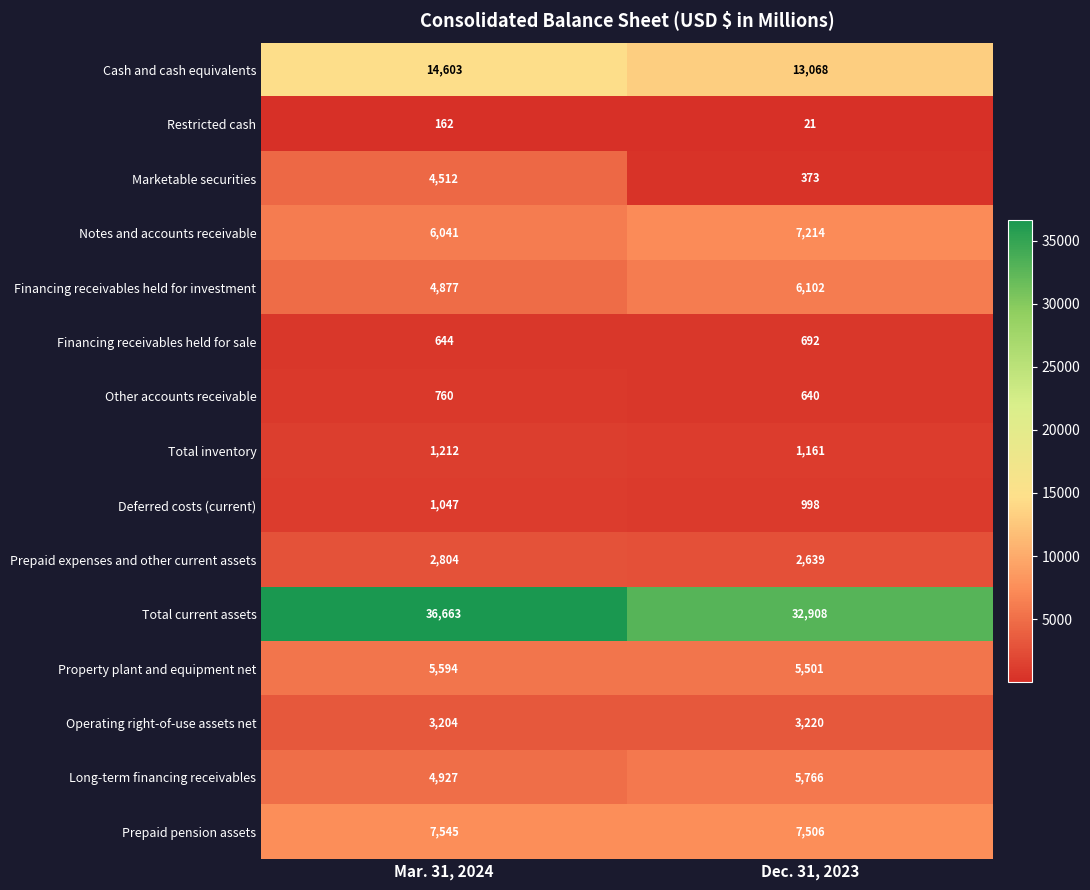

At which category is the sum across all series the highest?

Mar. 31, 2024